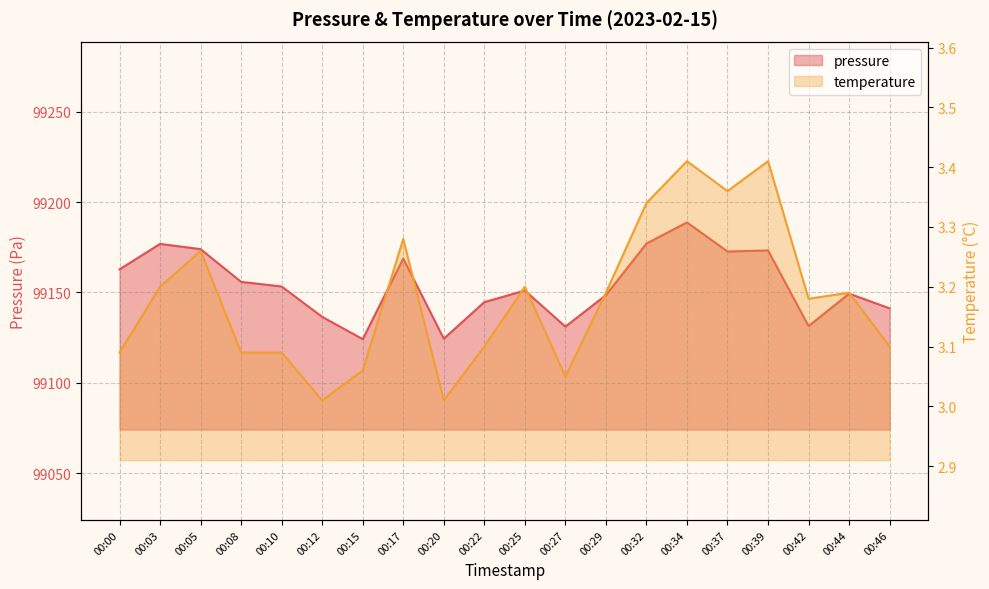

What is the value of the pressure point at the 4th from the left?

99155.8